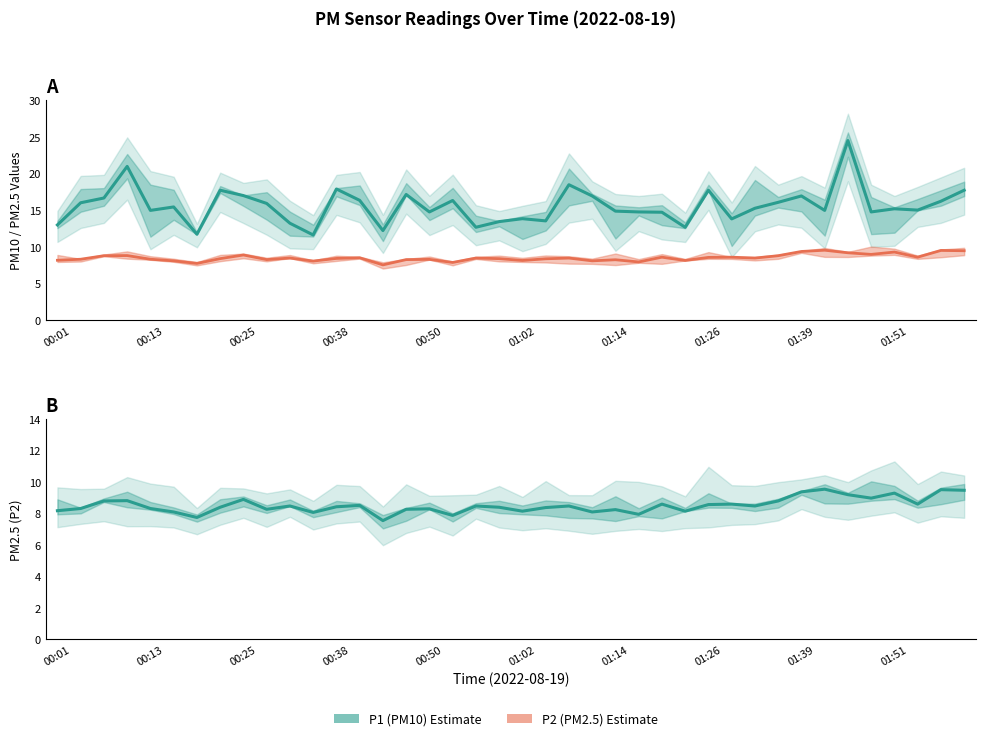

Is the value of P2 (PM2.5) Estimate at 12 greater than the value of P1 (PM10) Estimate at 26?

No